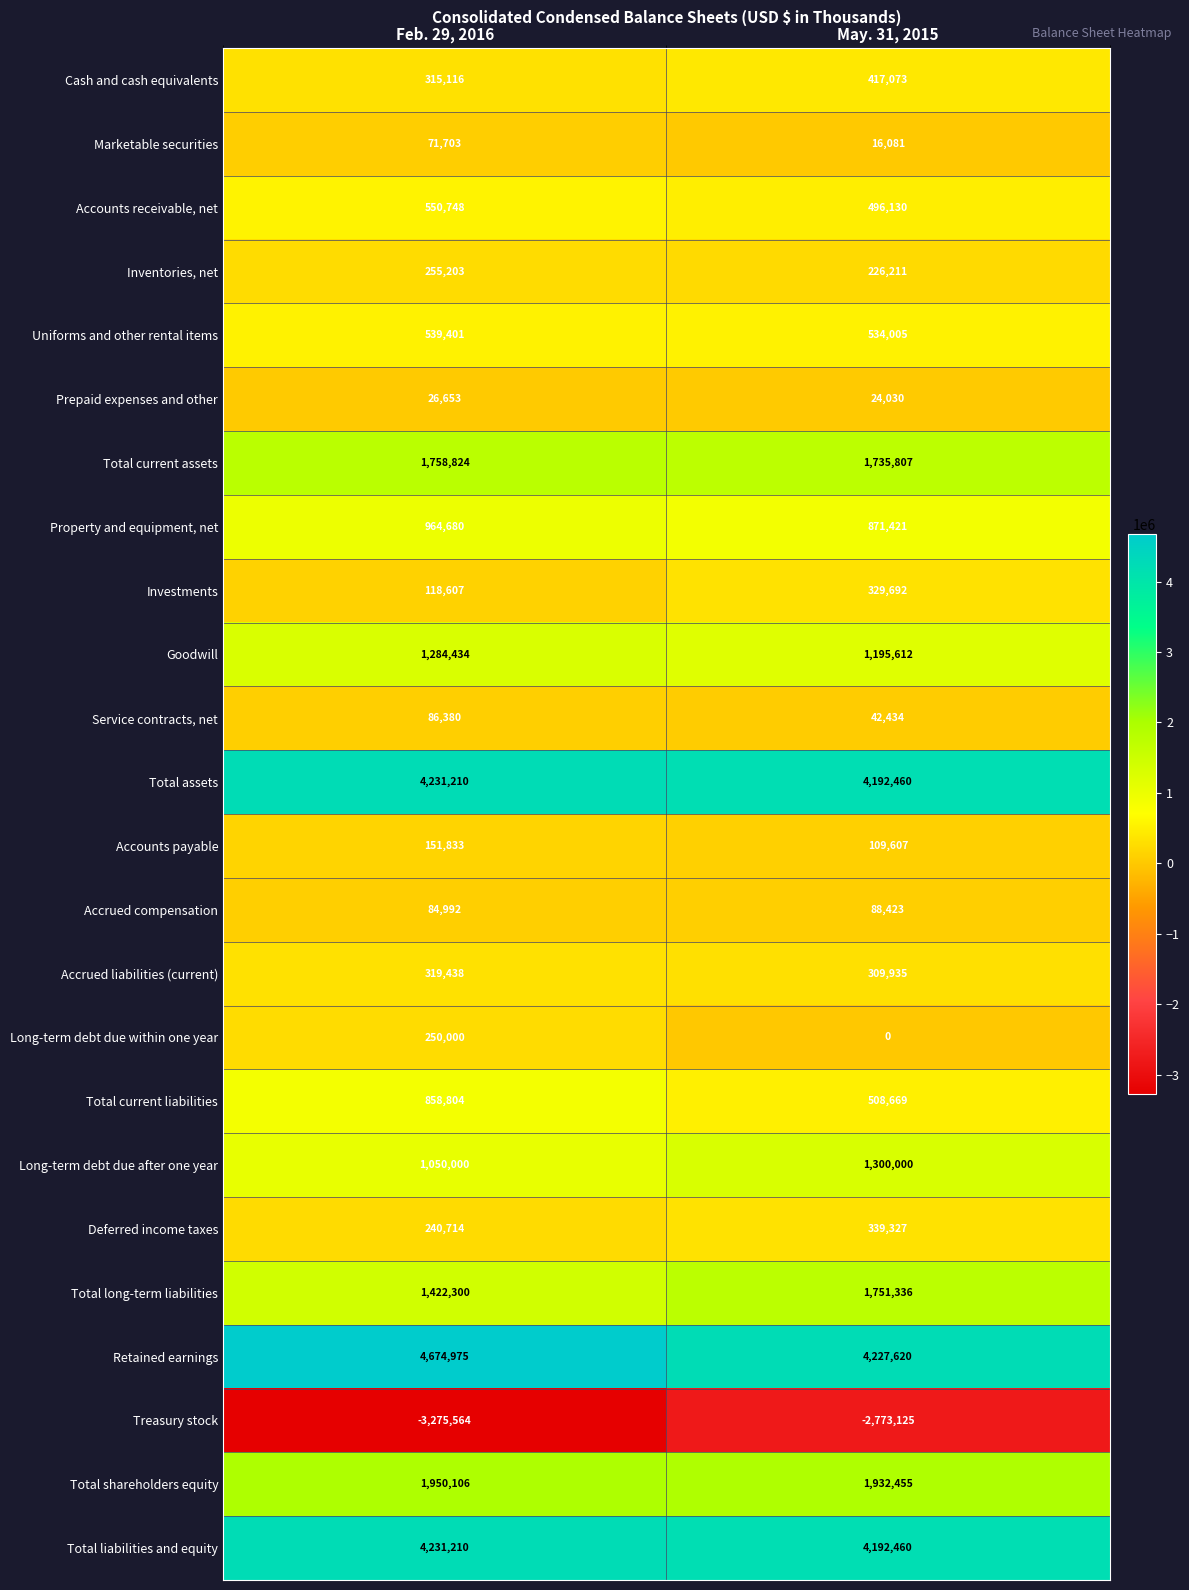

What is the sum of all Total long-term liabilities values?

3173636